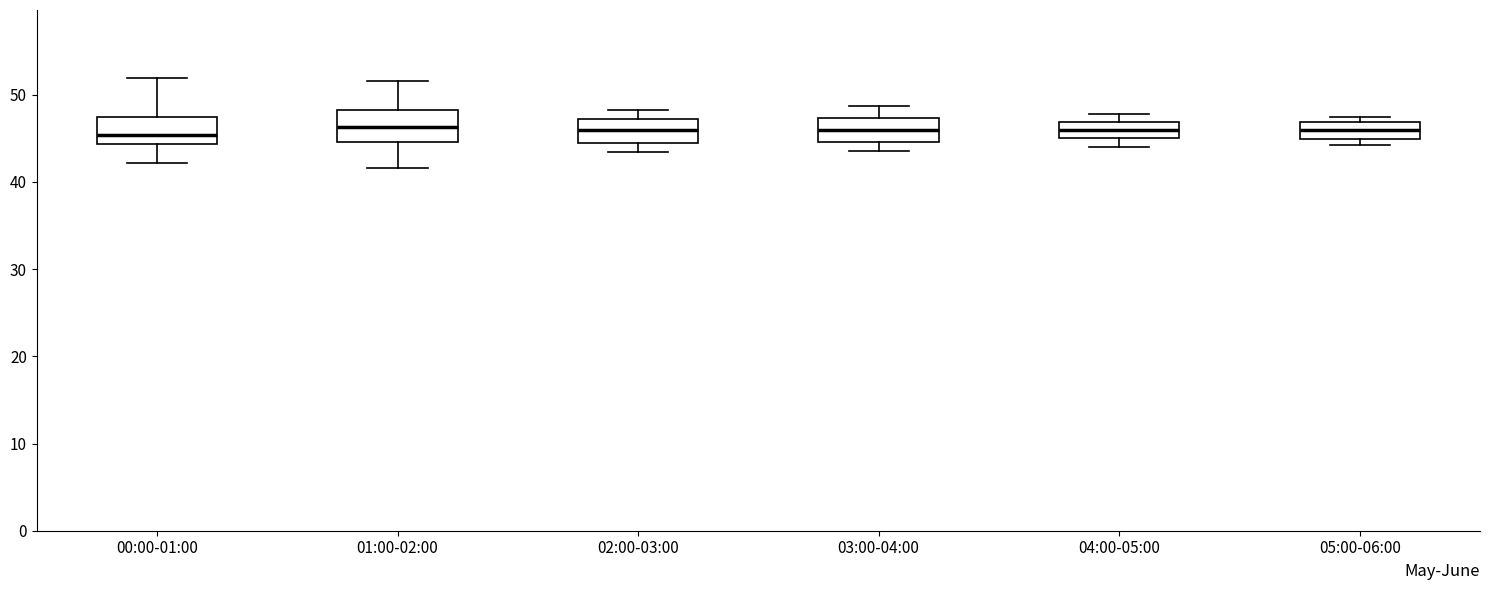

Where is the upper edge of the box for 03:00-04:00 on the y-axis? The values are not printed on the chart, so give them approximately, as read against the axis.

47